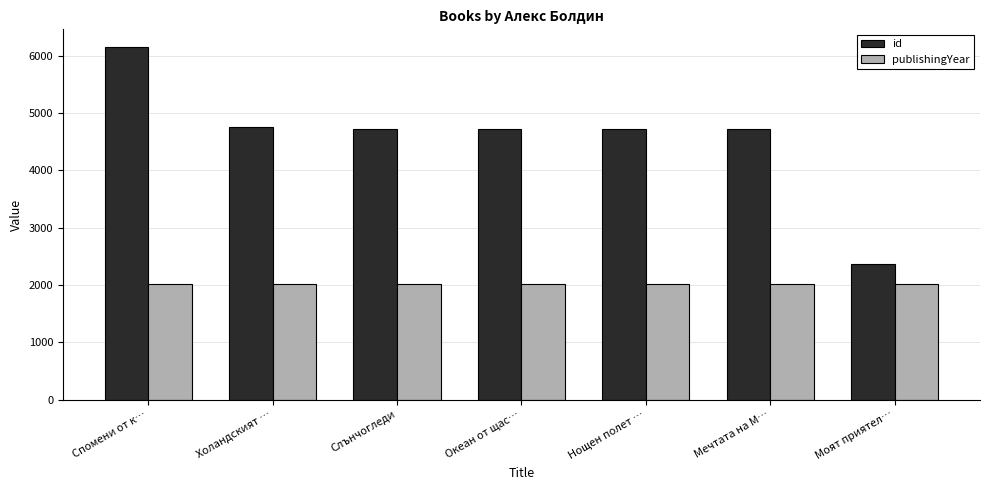

What is the label of the 6th bar from the left?

Мечтата на М…